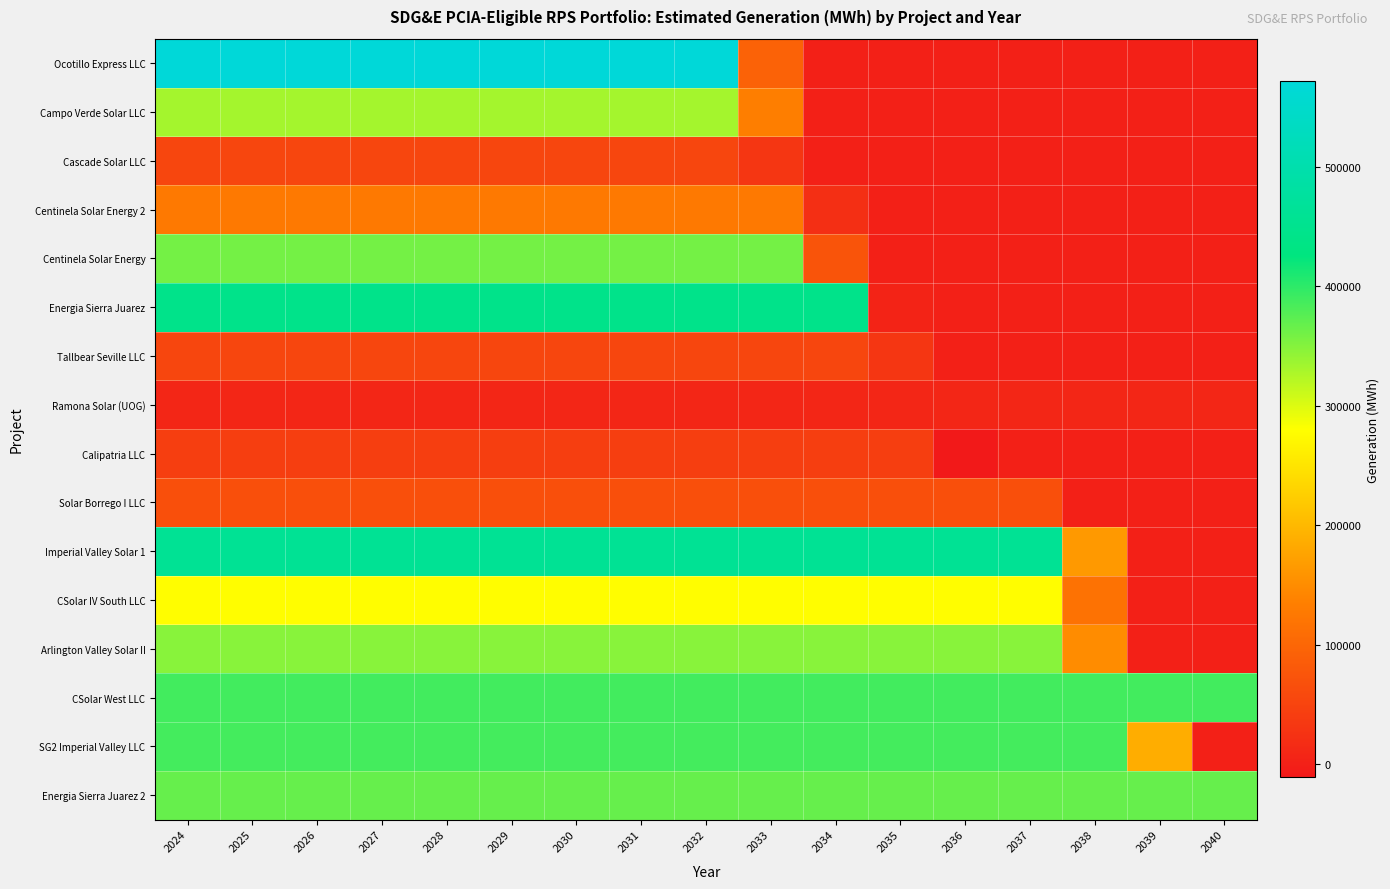

Between 2028 and 2038, which is larger?

2028